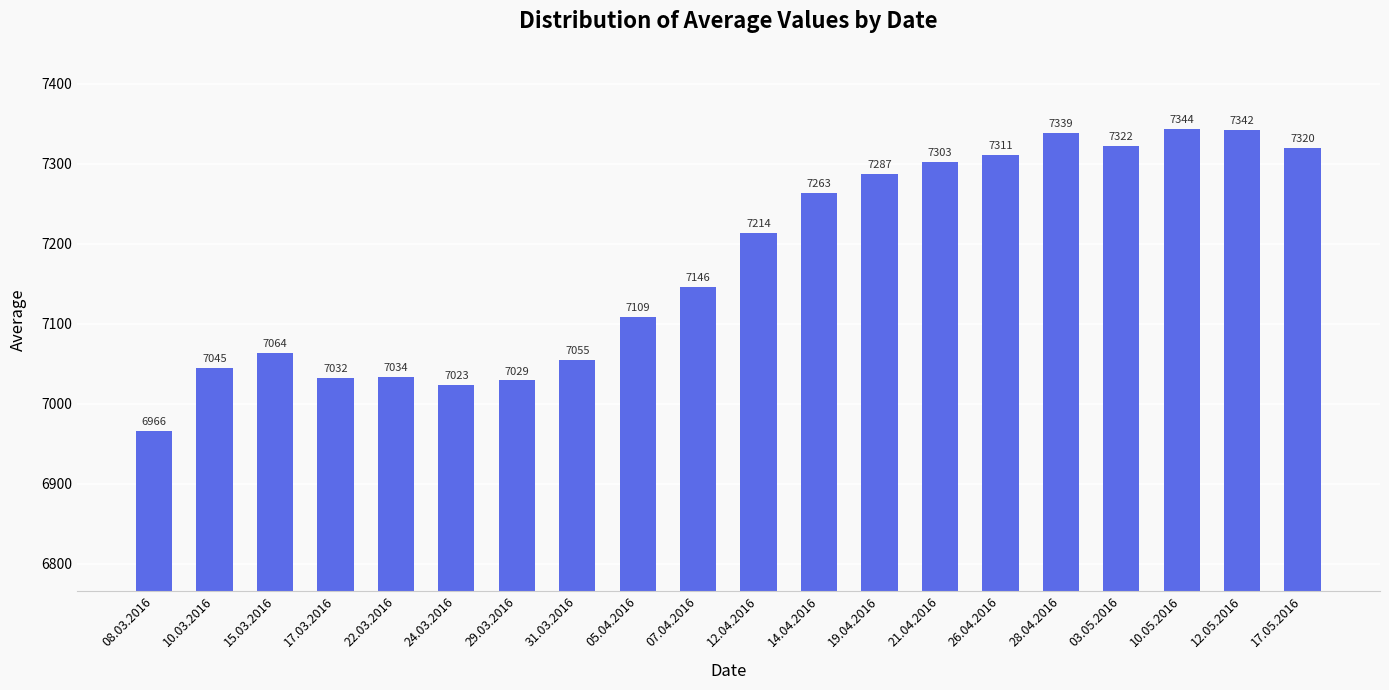

Rank the categories by value from lowest to highest.

08.03.2016, 24.03.2016, 29.03.2016, 17.03.2016, 22.03.2016, 10.03.2016, 31.03.2016, 15.03.2016, 05.04.2016, 07.04.2016, 12.04.2016, 14.04.2016, 19.04.2016, 21.04.2016, 26.04.2016, 17.05.2016, 03.05.2016, 28.04.2016, 12.05.2016, 10.05.2016